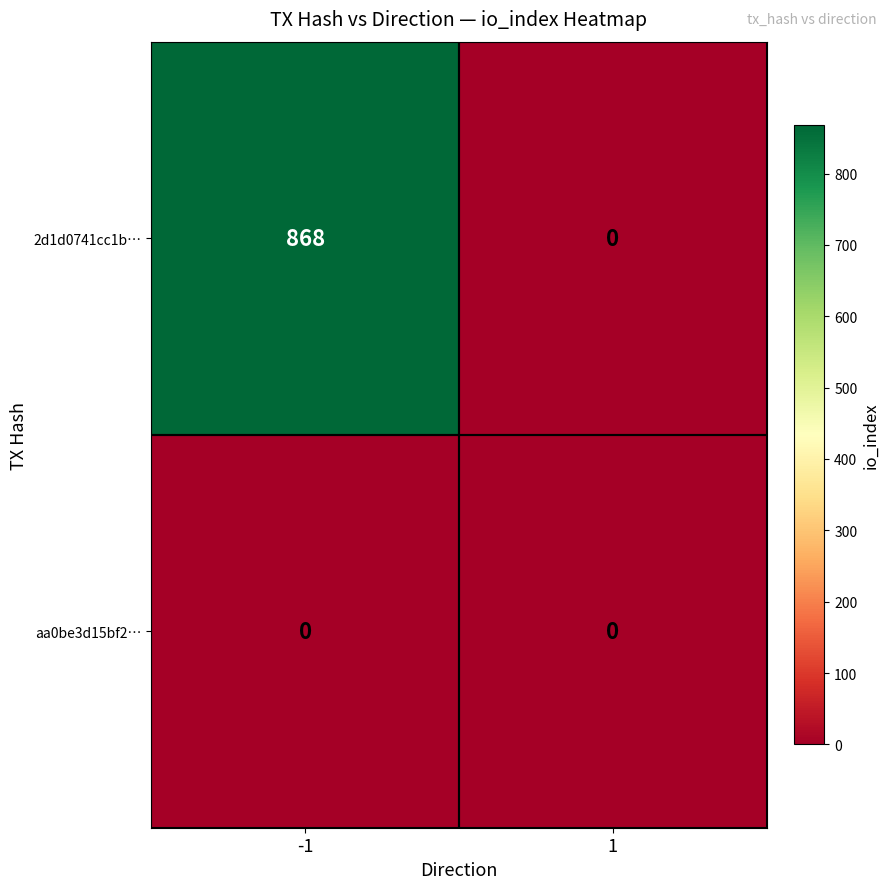

What is the difference between the highest and lowest values at -1?

868